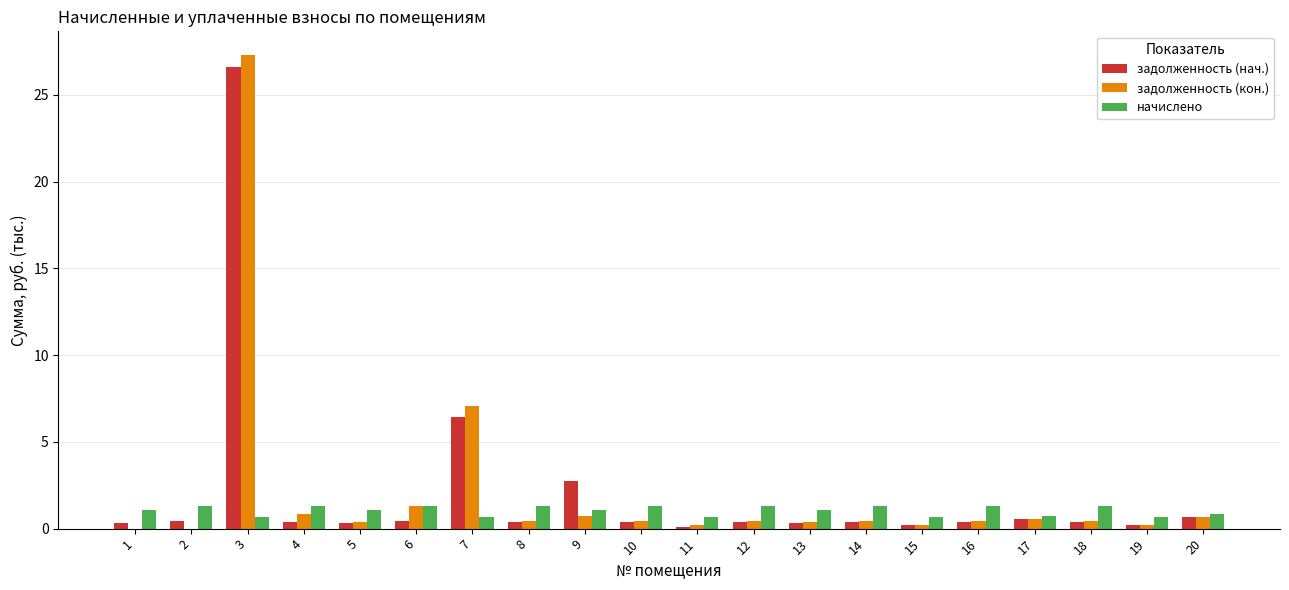

At which category is the sum across all series the highest?

3